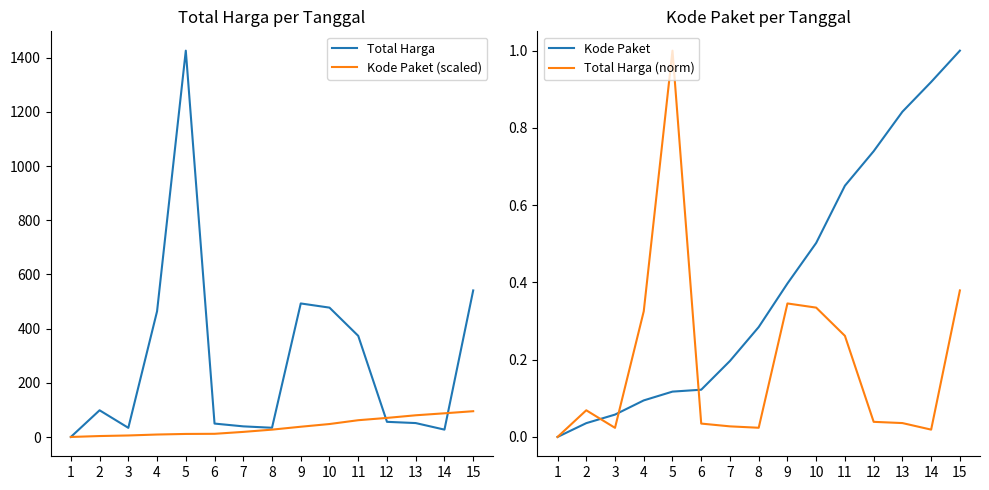

The value of Total Harga (norm) at 6 is 0.0. True or false?

True